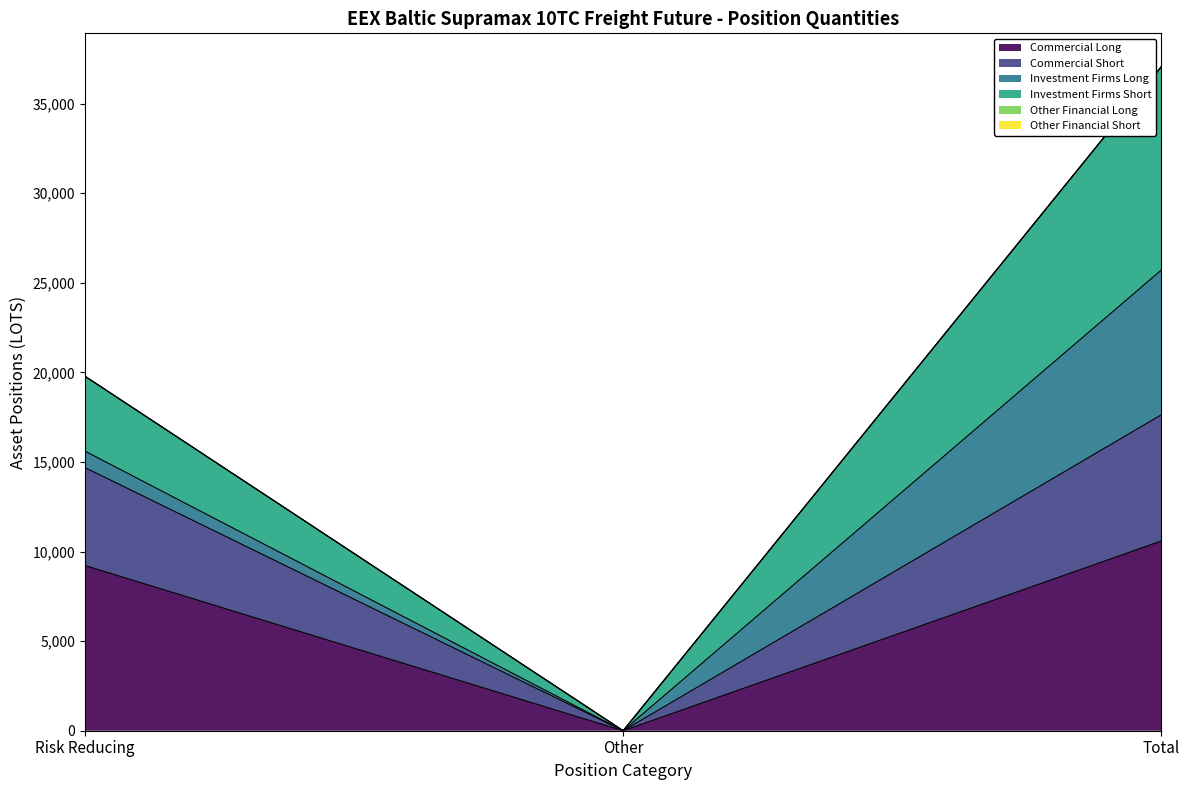

Is it true that Commercial Short equals 28699.1 at Total?

False